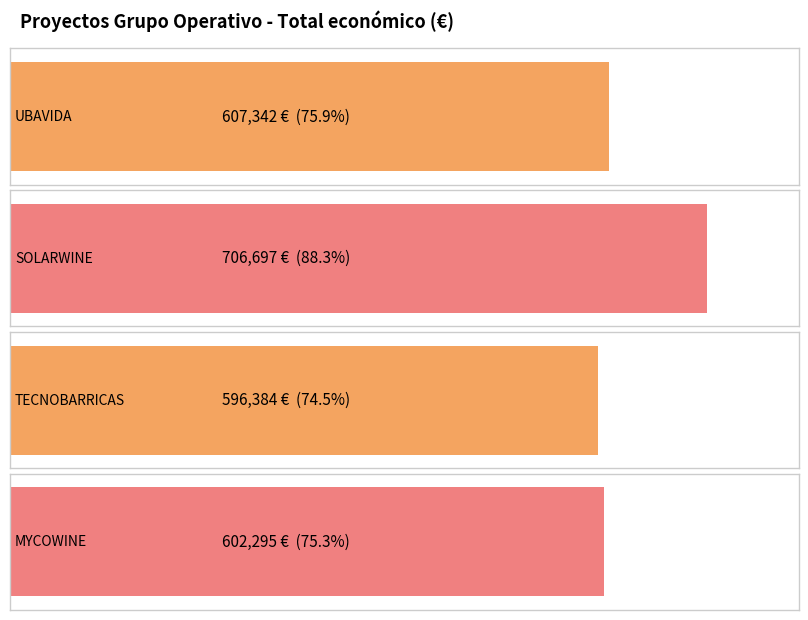

Which has a higher value, SOLARWINE or MYCOWINE?

SOLARWINE